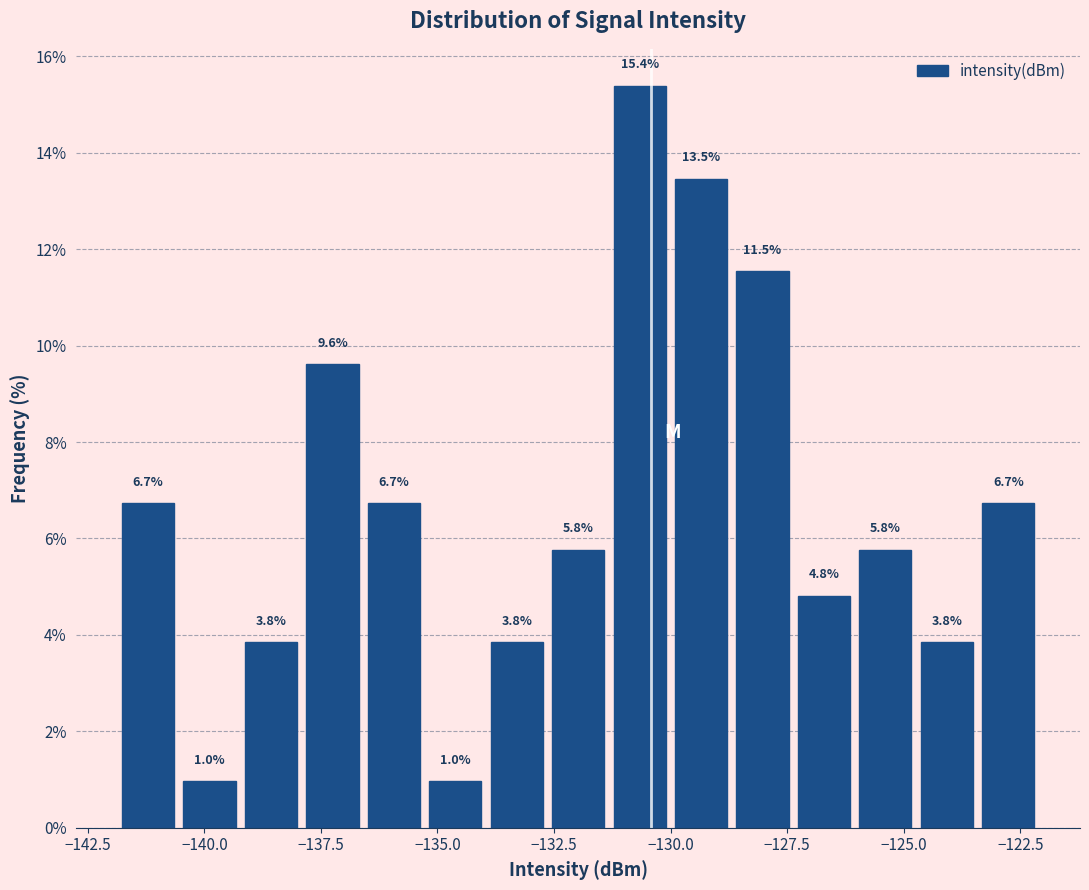

Read against the x-axis, roughly where is the centre of the tallest bar?

-130.5